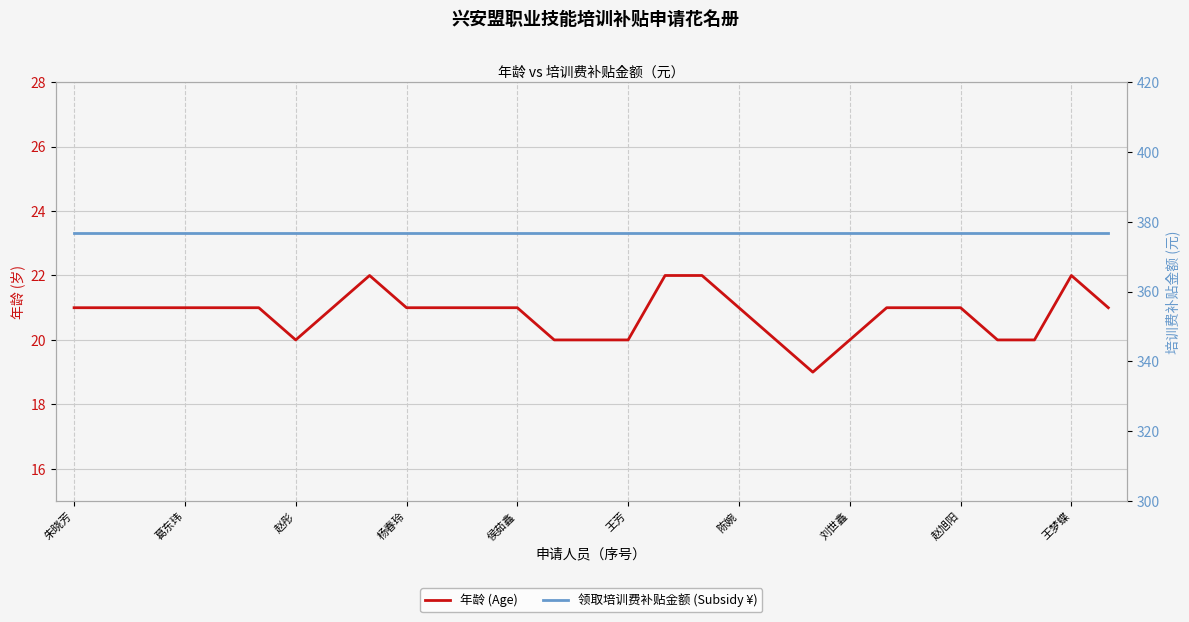

Is the value of 领取培训费补贴金额 (Subsidy ¥) at 22 greater than the value of 年龄 (Age) at 侯茹鑫?

Yes